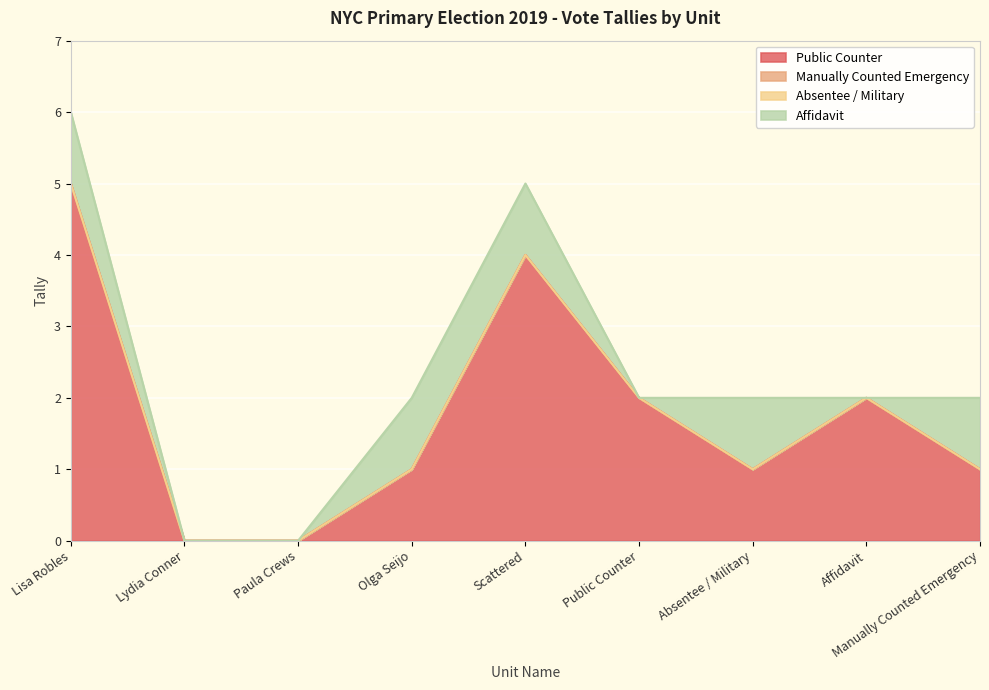

Reading left to right, transcribe all the data shown in this chart.

Public Counter: 5	0	0	1	4	2	1	2	1
Manually Counted Emergency: 0	0	0	0	0	0	0	0	0
Absentee / Military: 0	0	0	0	0	0	0	0	0
Affidavit: 1	0	0	1	1	0	1	0	1